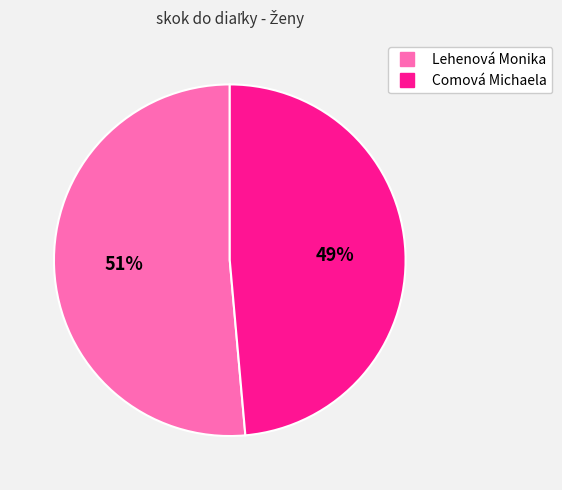

Do Comová Michaela and Lehenová Monika together represent more than half of the pie?

Yes